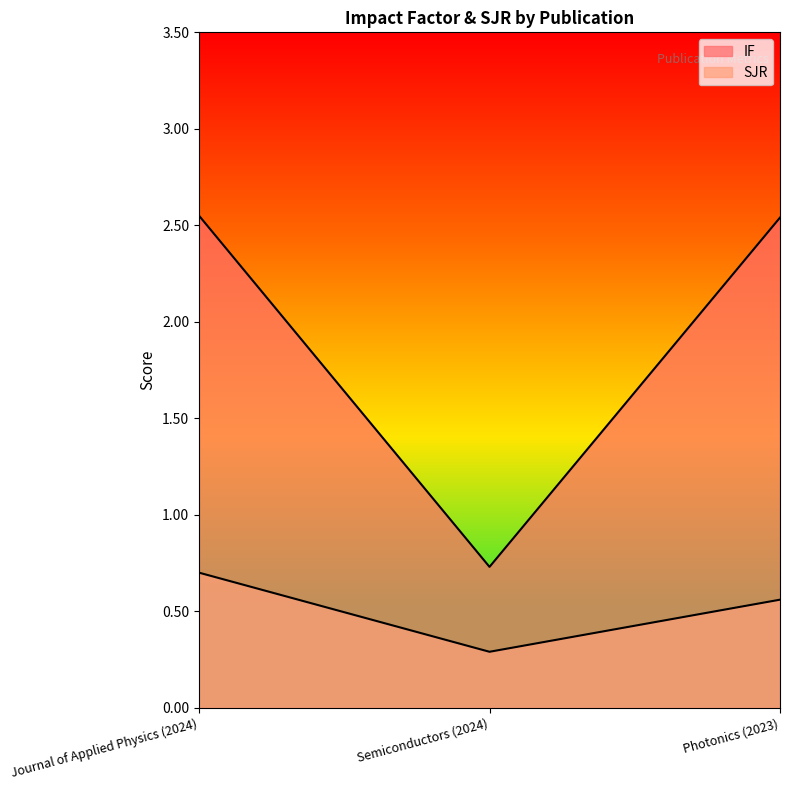

Which series changed the most between Semiconductors (2024) and Photonics (2023)?

IF